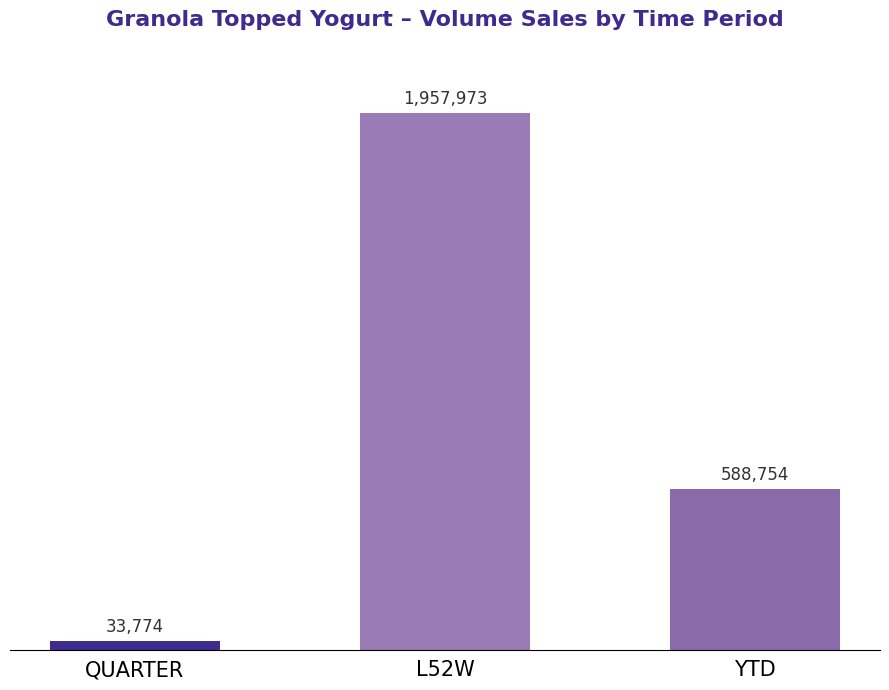

Which has a higher value, QUARTER or YTD?

YTD